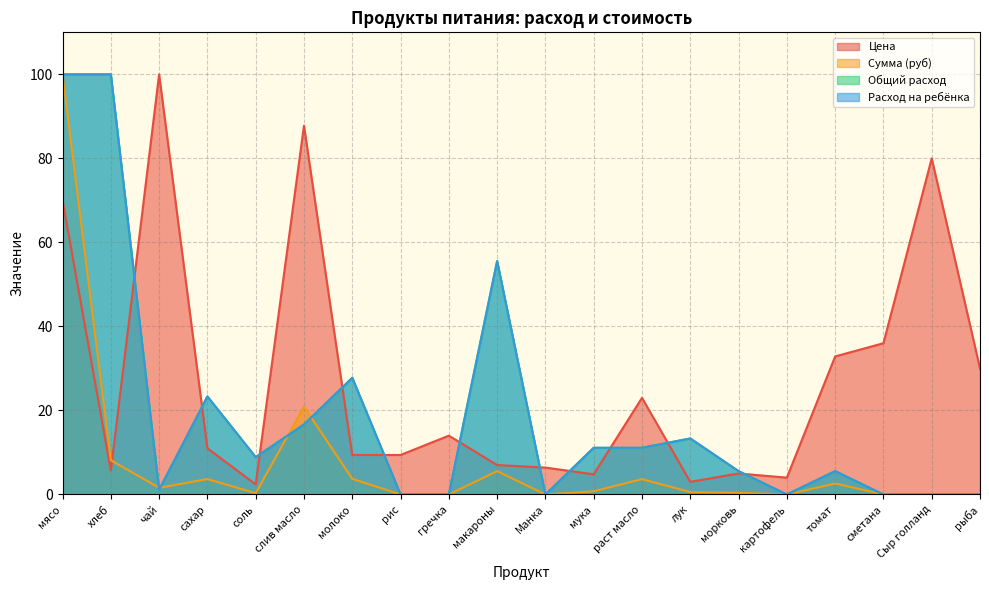

Reading left to right, what are all the values shown in this chart?

Цена: 70.0	5.7	100.0	11.0	2.4	87.8	9.4	9.4	14.0	7.0	6.4	4.8	23.0	3.0	5.0	4.0	32.9	36.0	80.0	30.0
Сумма (руб): 100.0	8.2	1.6	3.7	0.3	20.9	3.7	0.0	0.0	5.6	0.0	0.8	3.7	0.6	0.4	0.0	2.6	0.0	0.0	0.0
Общий расход: 100.0	100.0	1.1	23.3	8.9	16.7	27.8	0.0	0.0	55.6	0.0	11.1	11.1	13.3	5.6	0.0	5.6	0.0	0.0	0.0
Расход на ребёнка: 100.0	100.0	1.1	23.3	8.9	16.7	27.8	0.0	0.0	55.6	0.0	11.1	11.1	13.3	5.6	0.0	5.6	0.0	0.0	0.0